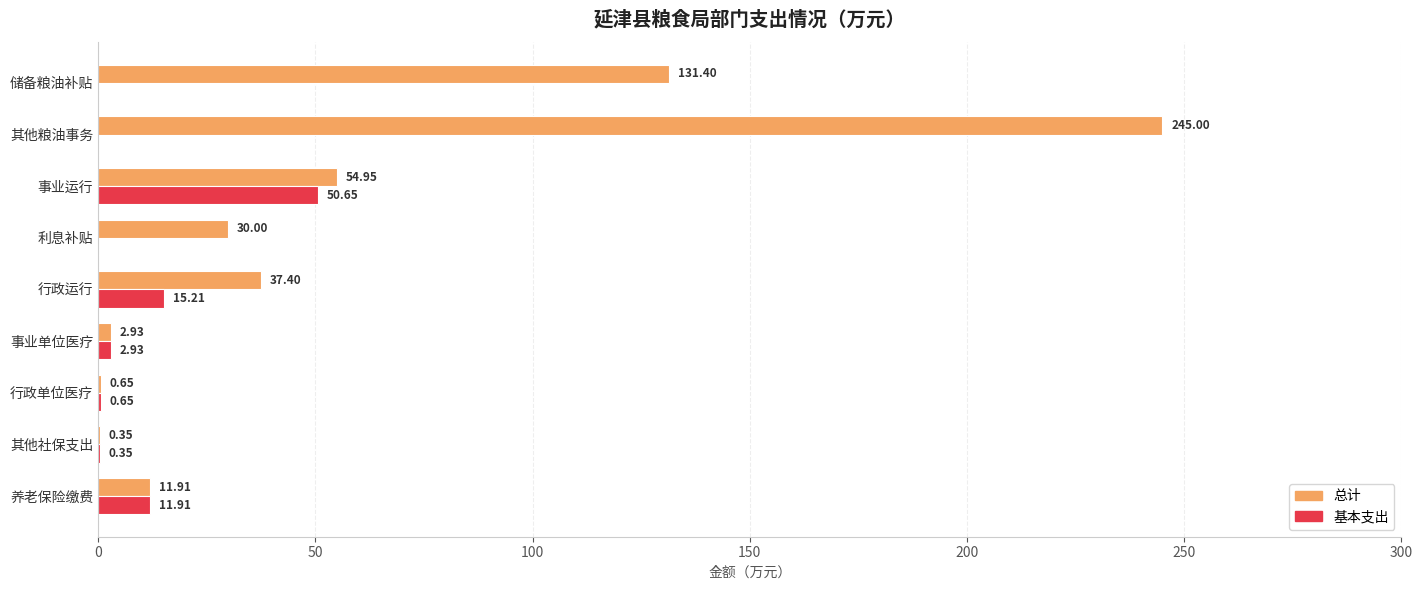

What are all the series names shown in the legend?

总计, 基本支出